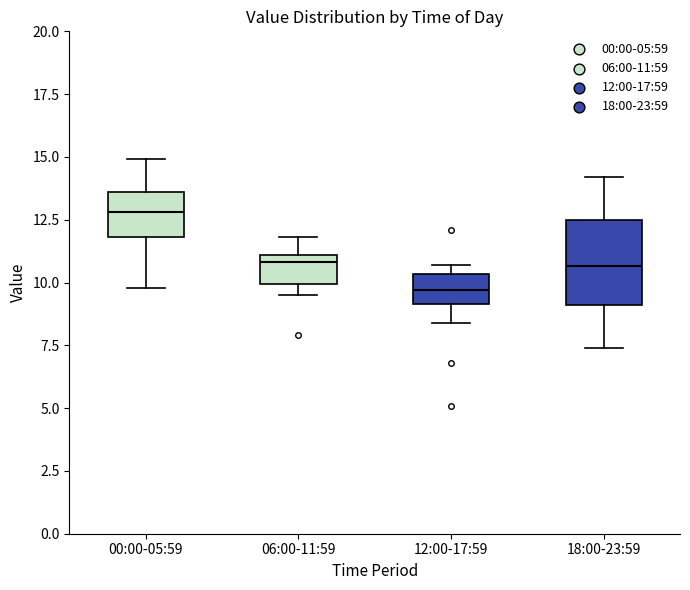

Reading left to right, transcribe this box plot: for each box, give where its median line is, the range the box spans, and where its two whiskers end, as read against the y-axis. The values are not printed on the chart, so give them approximately, as read against the axis.

00:00-05:59: median 13.0, box 12.0 to 13.5, whiskers 10.0 to 15.0
06:00-11:59: median 11.0 (just below the box's upper edge), box 10.0 to 11.0, whiskers 9.5 to 12.0
12:00-17:59: median 9.5, box 9.0 to 10.5, whiskers 8.5 to 10.5 (just above the box's upper edge)
18:00-23:59: median 10.5, box 9.0 to 12.5, whiskers 7.5 to 14.0